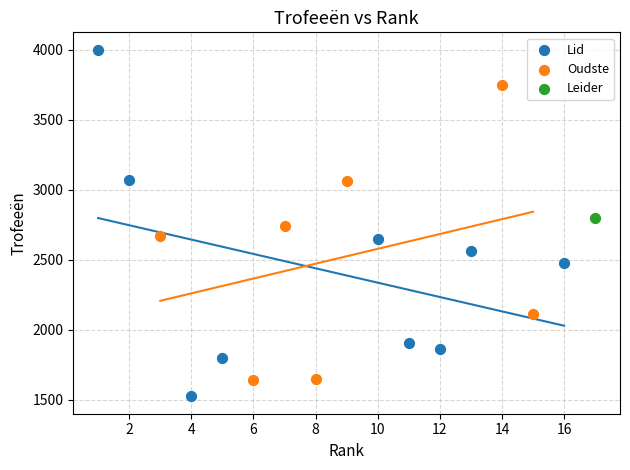

Which series reaches the maximum Y coordinate?

Lid